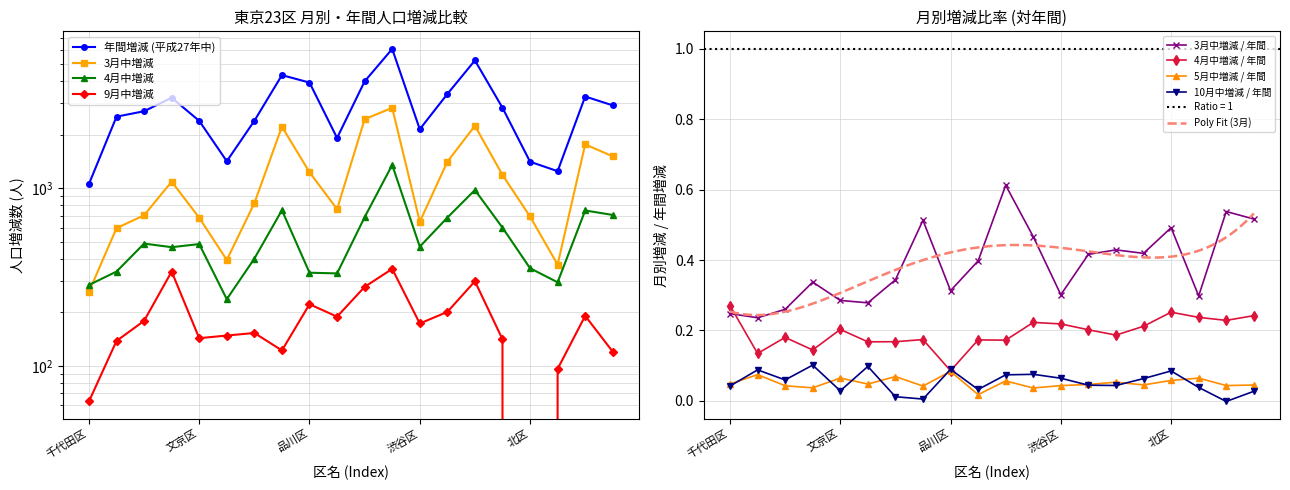

Between which two adjacent categories do 4月中増減 and 3月中増減 first intersect?

千代田区 and 中央区